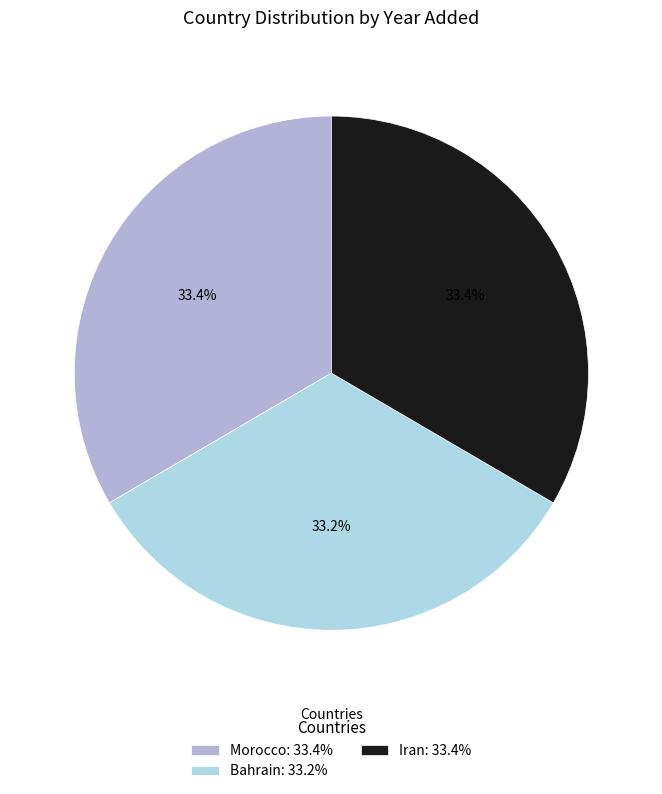

How much of the chart is everything except Iran?

66.6%